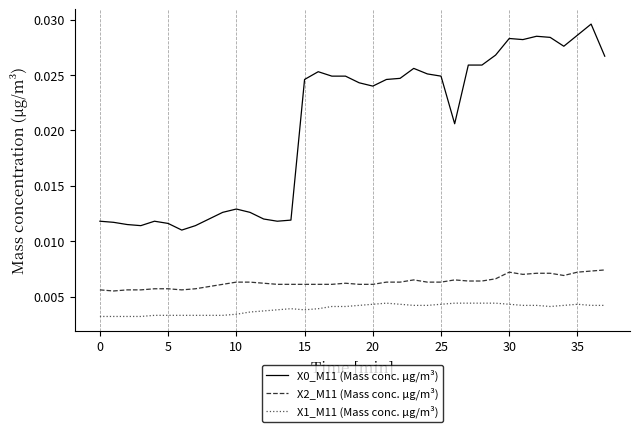

True or false: X1_M11 (Mass conc. μg/m³) and X2_M11 (Mass conc. μg/m³) intersect in this chart.

False